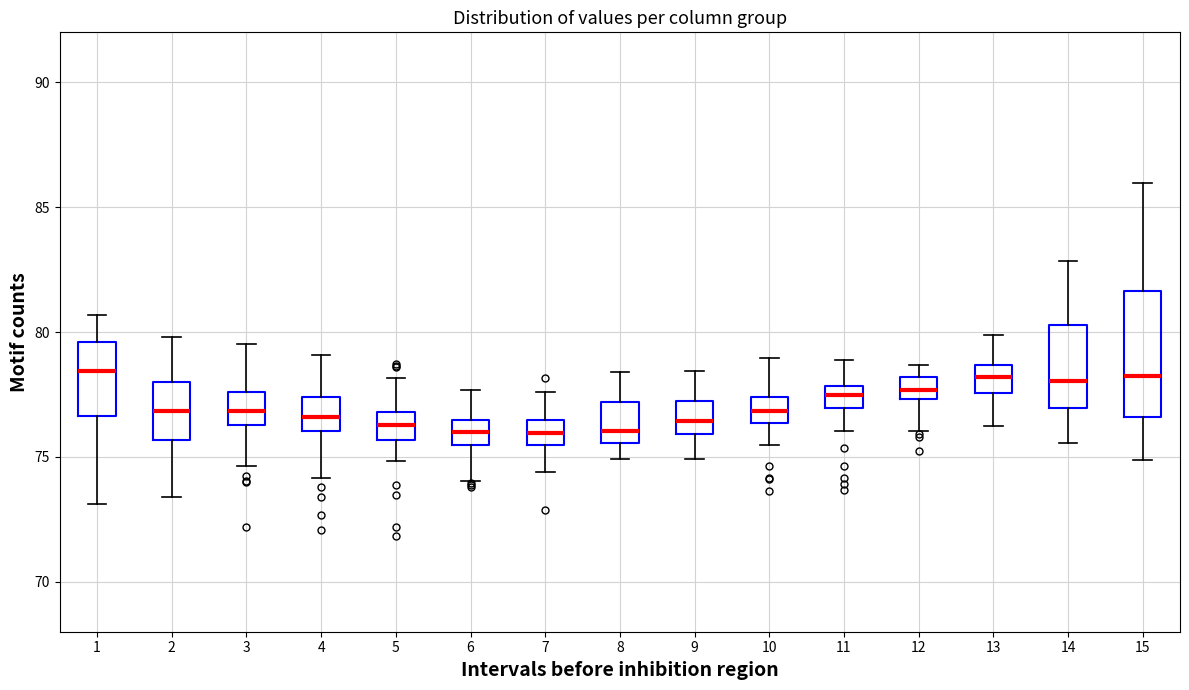

Which box is the tallest, from its lower edge to its upper edge?

15